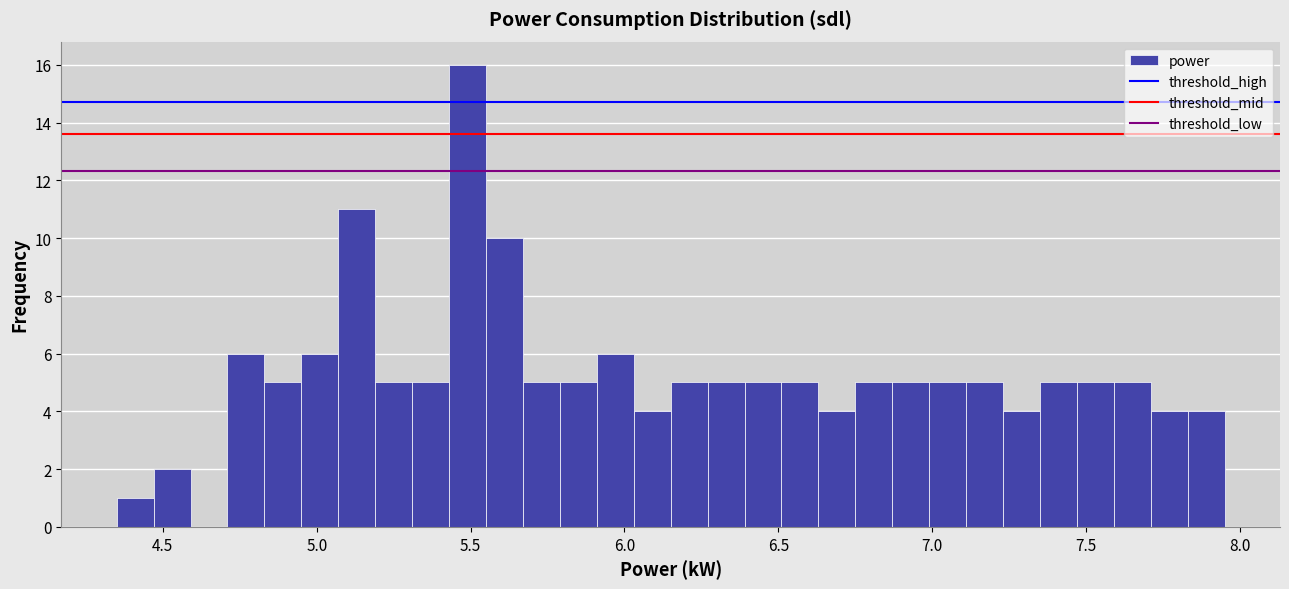

Around what value on the x-axis is the tallest bar? Give the approximate position of its centre, as read against the axis.

5.50